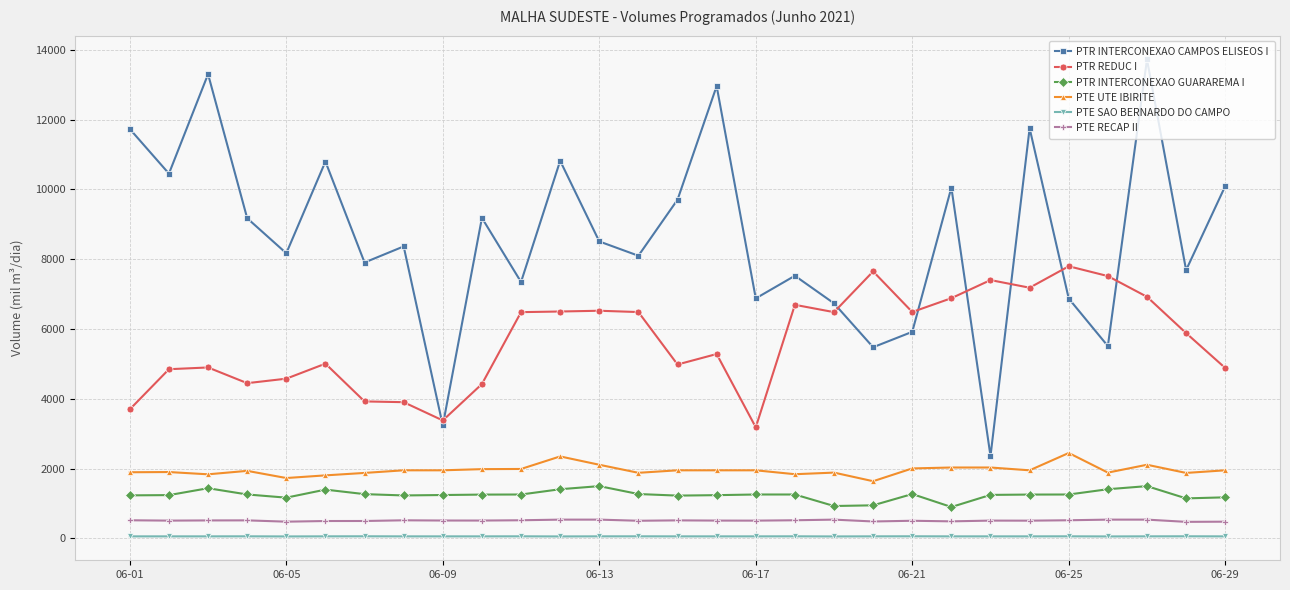

What is the lowest value of the PTR REDUC I series?

3185.0